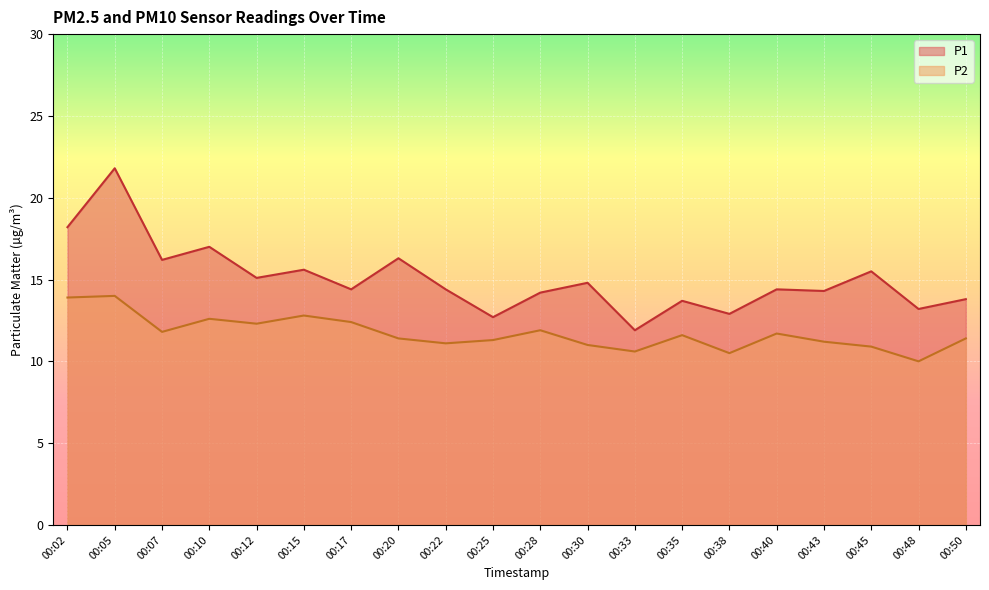

What value does the P2 series have at 00:17?

12.4